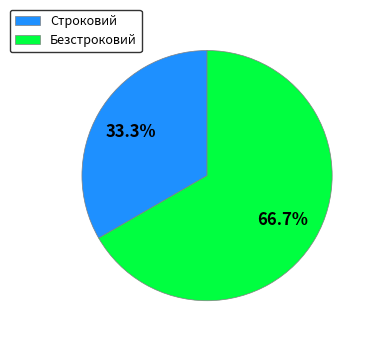

The Строковий slice represents 26% of the pie. True or false?

False